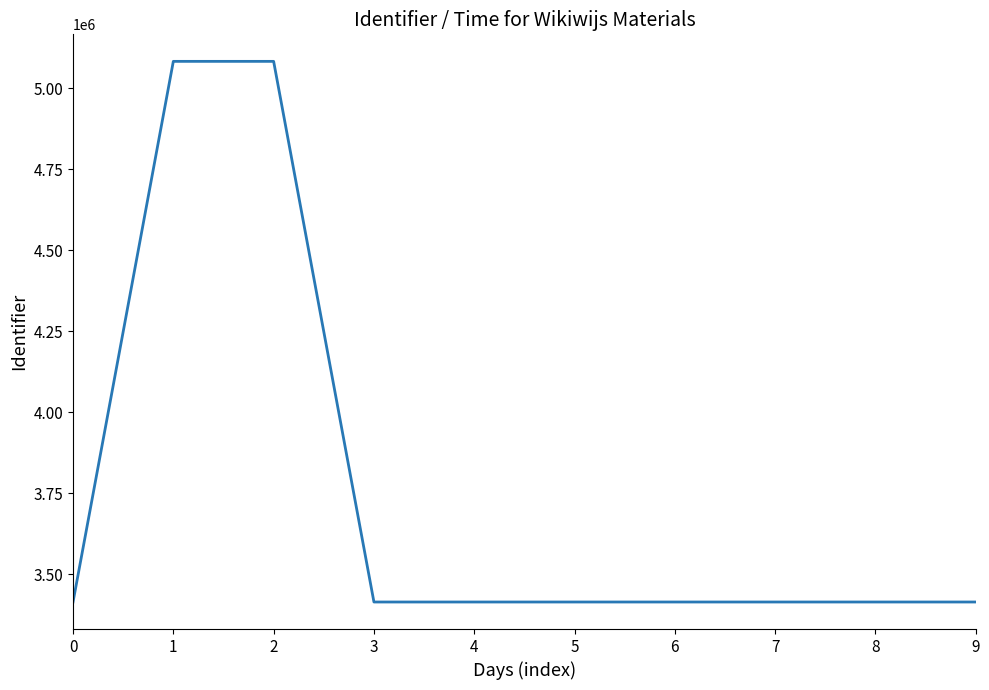

What is the approximate value at 3, to the nearest 50?

3413800